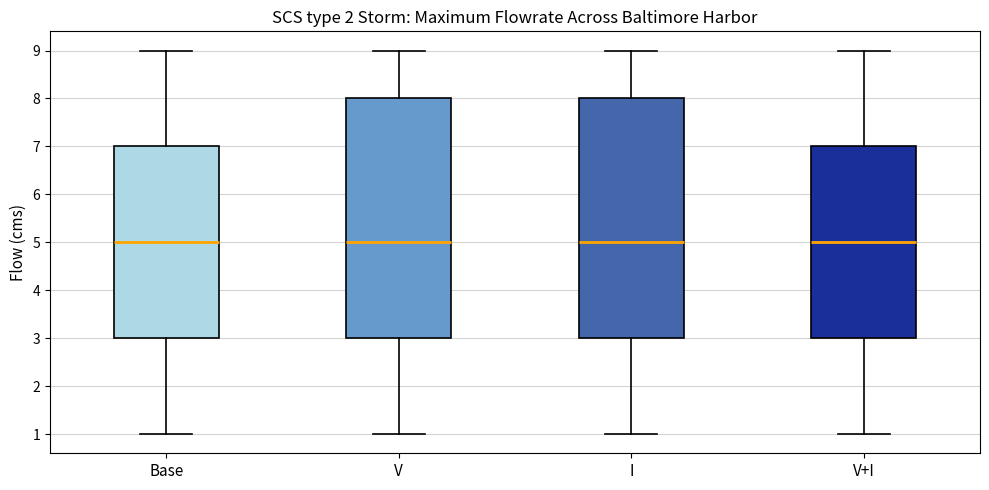

Reading left to right, read every box against the y-axis: the position of its median line, the range the box covers, and the ends of its whiskers. The values are not printed on the chart, so give them approximately, as read against the axis.

Base: median 5, box 3 to 7, whiskers 1 to 9
V: median 5, box 3 to 8, whiskers 1 to 9
I: median 5, box 3 to 8, whiskers 1 to 9
V+I: median 5, box 3 to 7, whiskers 1 to 9